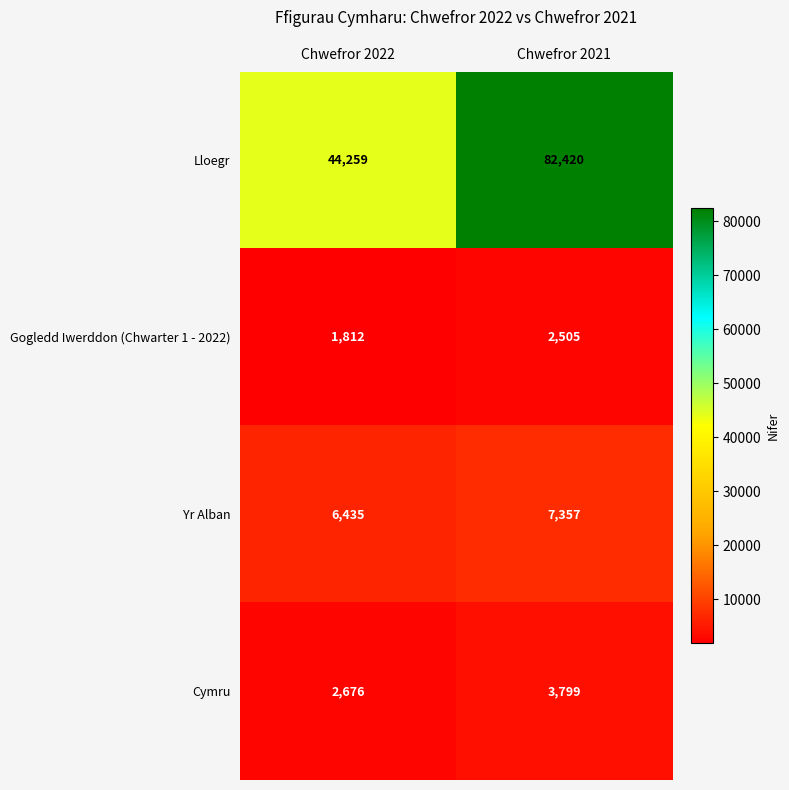

What is the difference between the highest and lowest values at Chwefror 2022?

42447